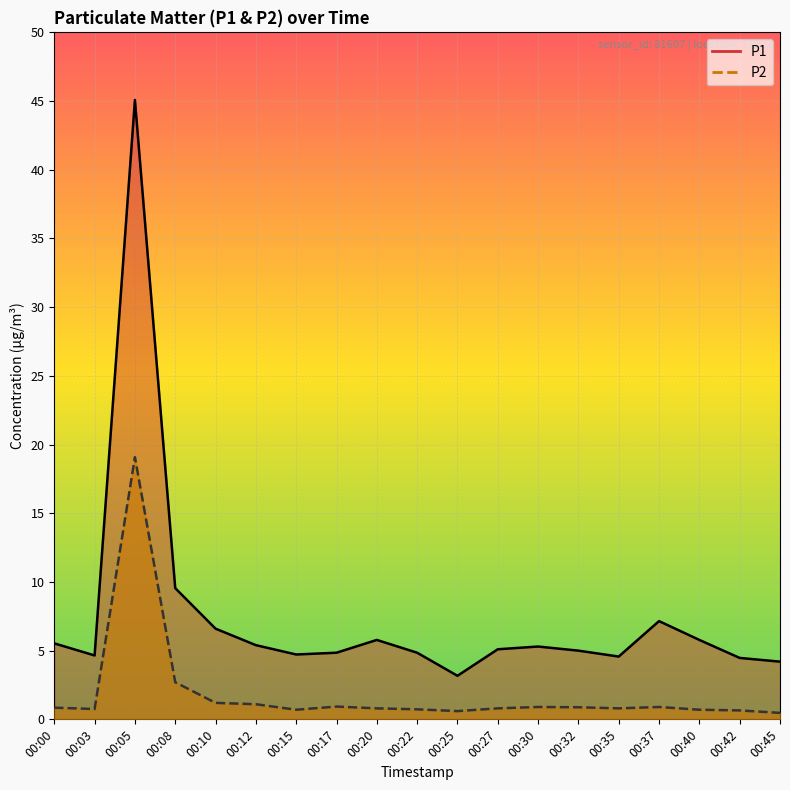

What is the average value of the P2 series?

1.9